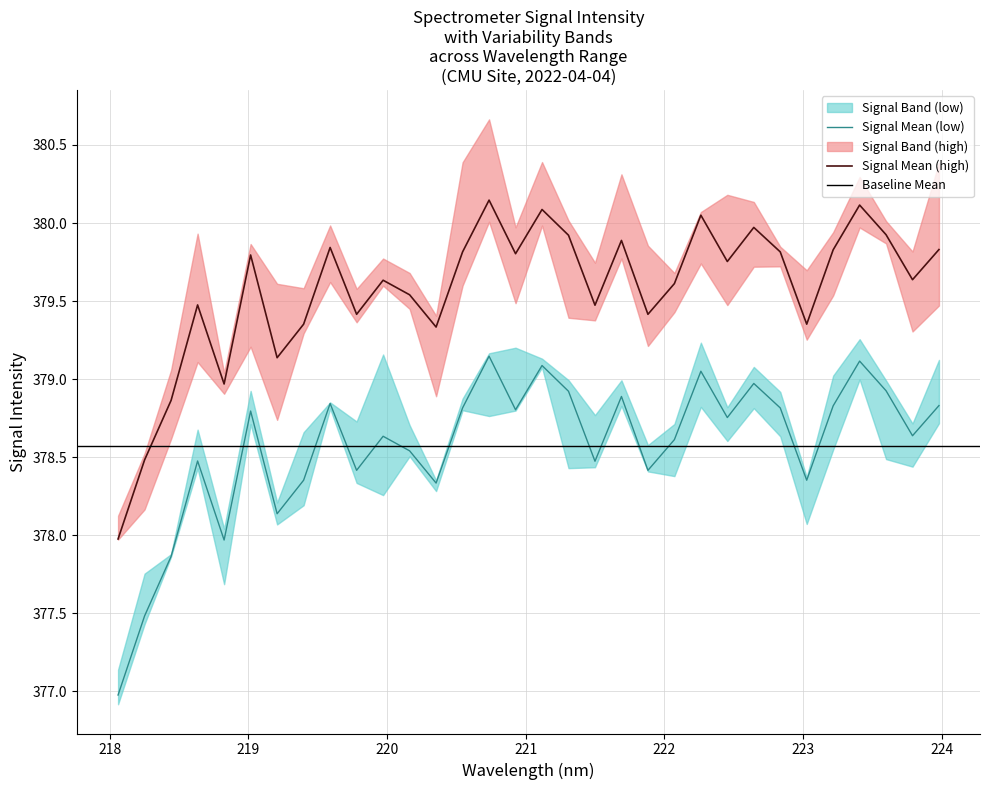

What is the minimum value for Signal Mean (low)?

377.0